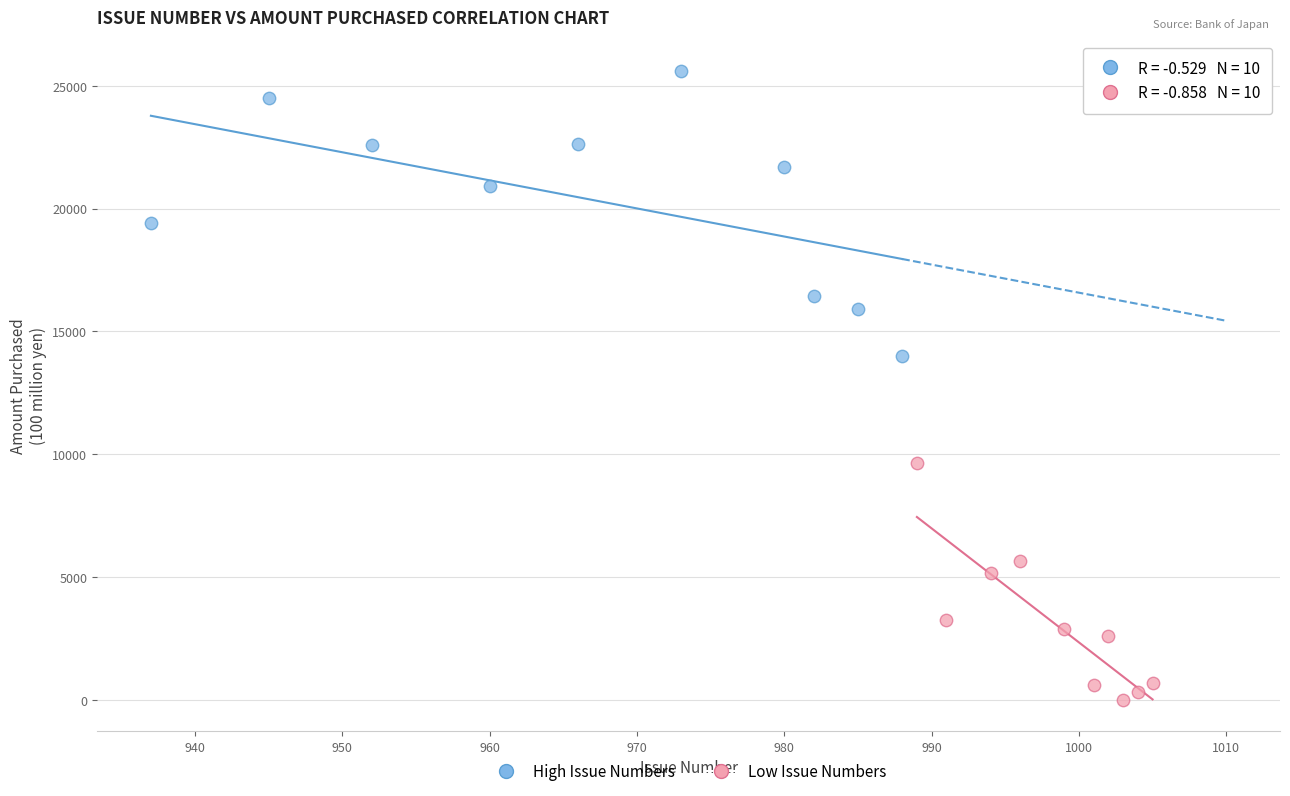

Which series reaches the maximum Y coordinate?

High Issue Numbers